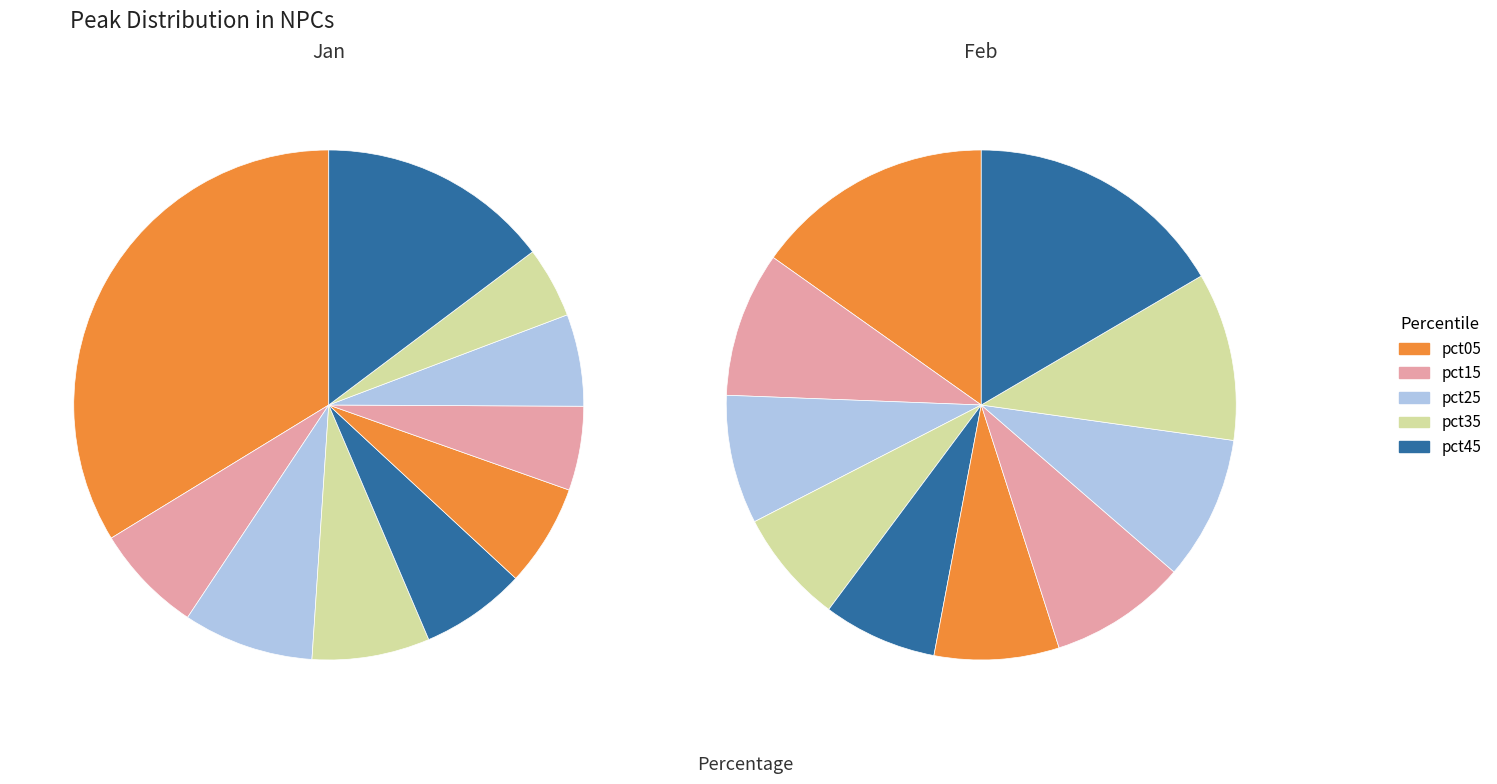

At pct25, list the series in order from largest to smallest.

Jan, Feb